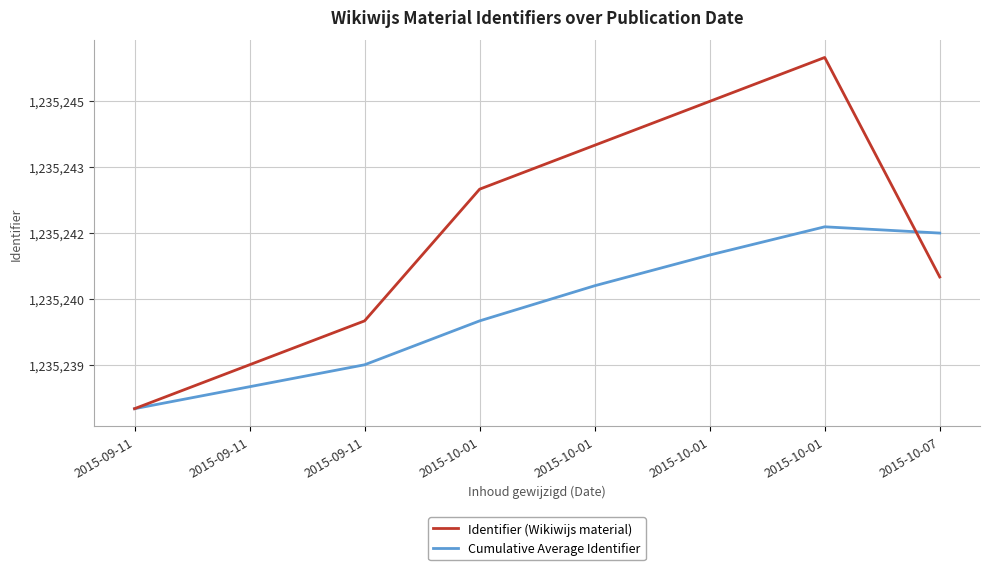

Does the chart display data point markers on the line(s)?

No